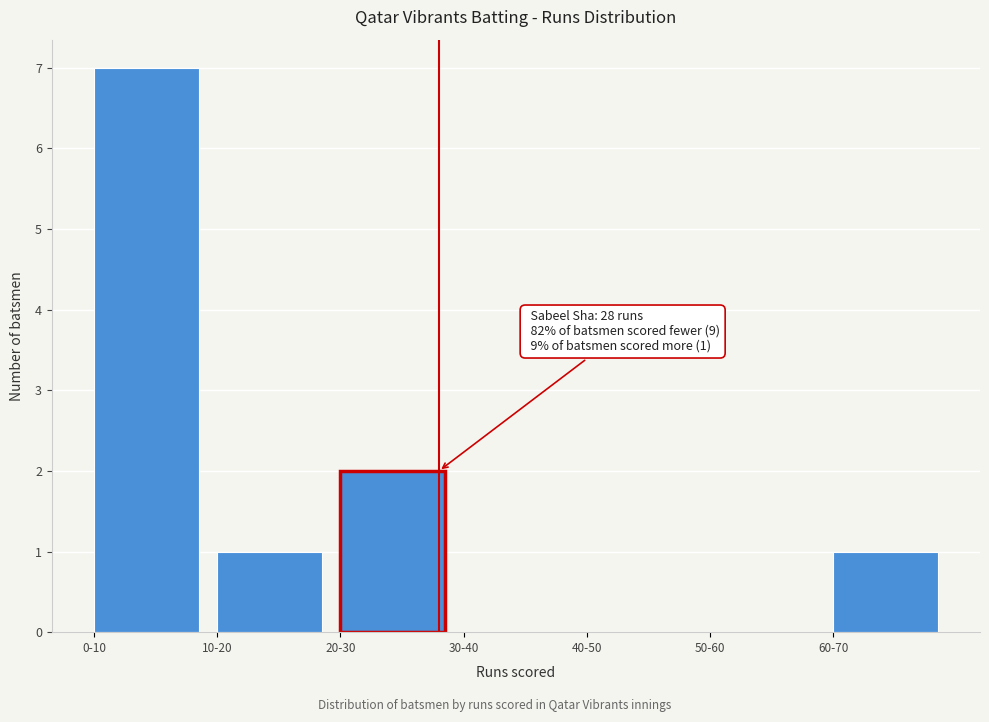

Reading left to right, list all the values displayed in this chart.

0-10=7	10-20=1	20-30=2	30-40=0	40-50=0	50-60=0	60-70=1